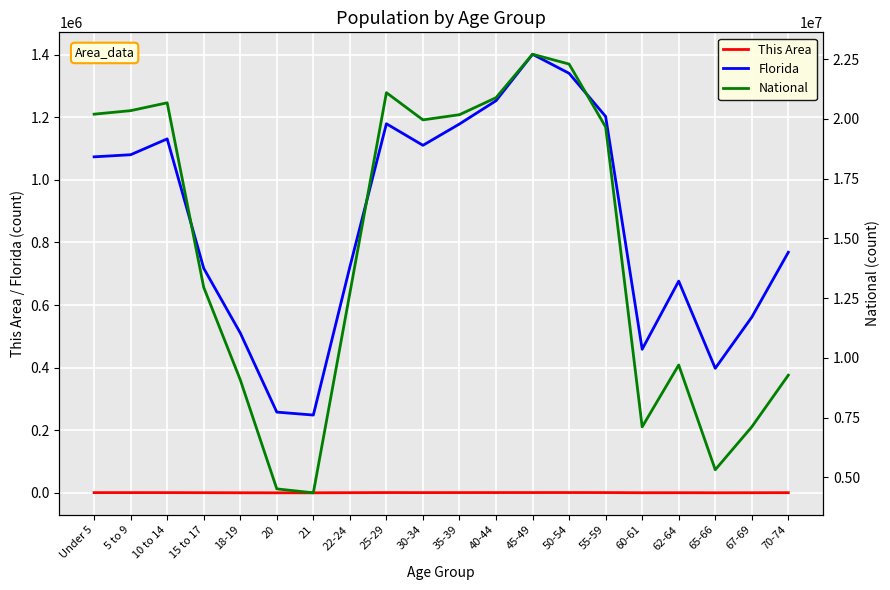

What is the spread (max minus min) of values at 45-49?

22707597